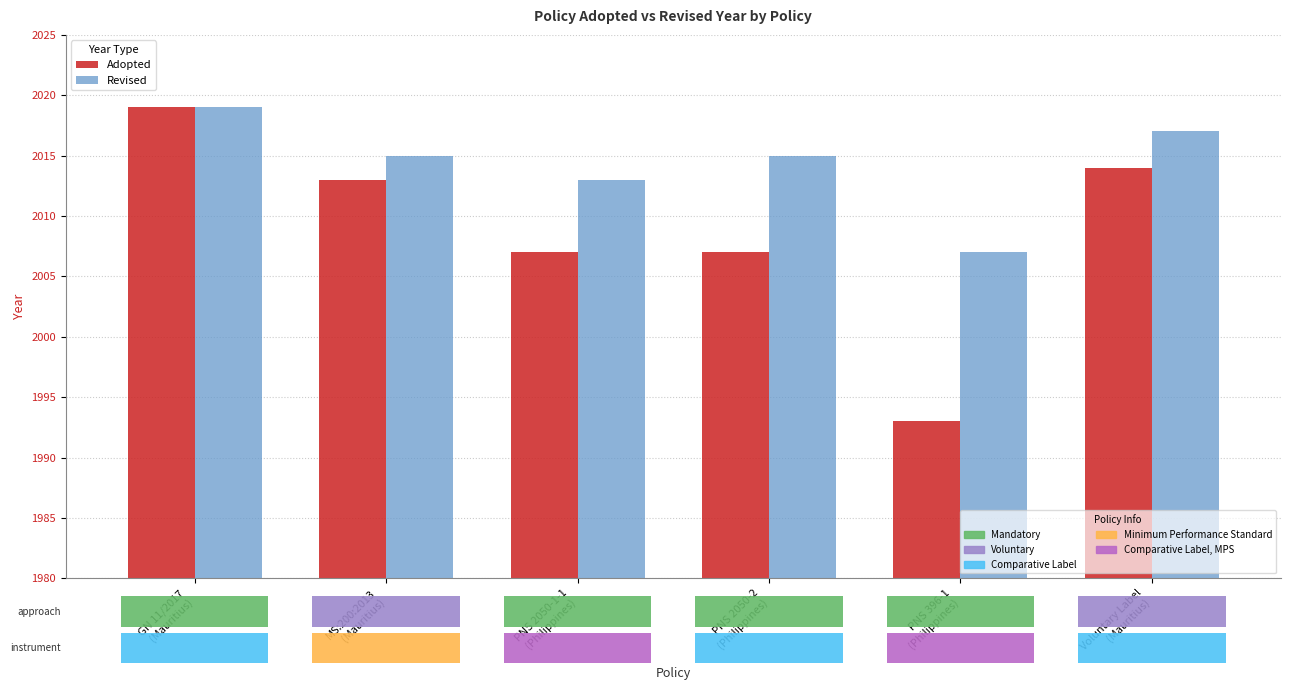

Which series changed the most between PNS 2050-1-1
(Philippines) and PNS 2050-2
(Philippines)?

Revised